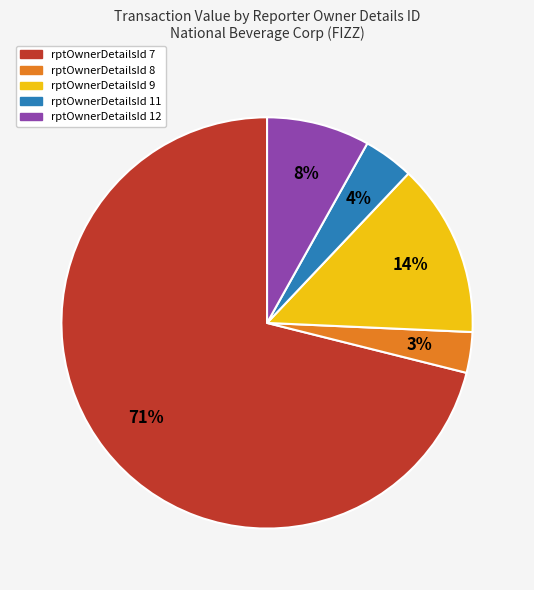

What is the majority slice?

rptOwnerDetailsId 7